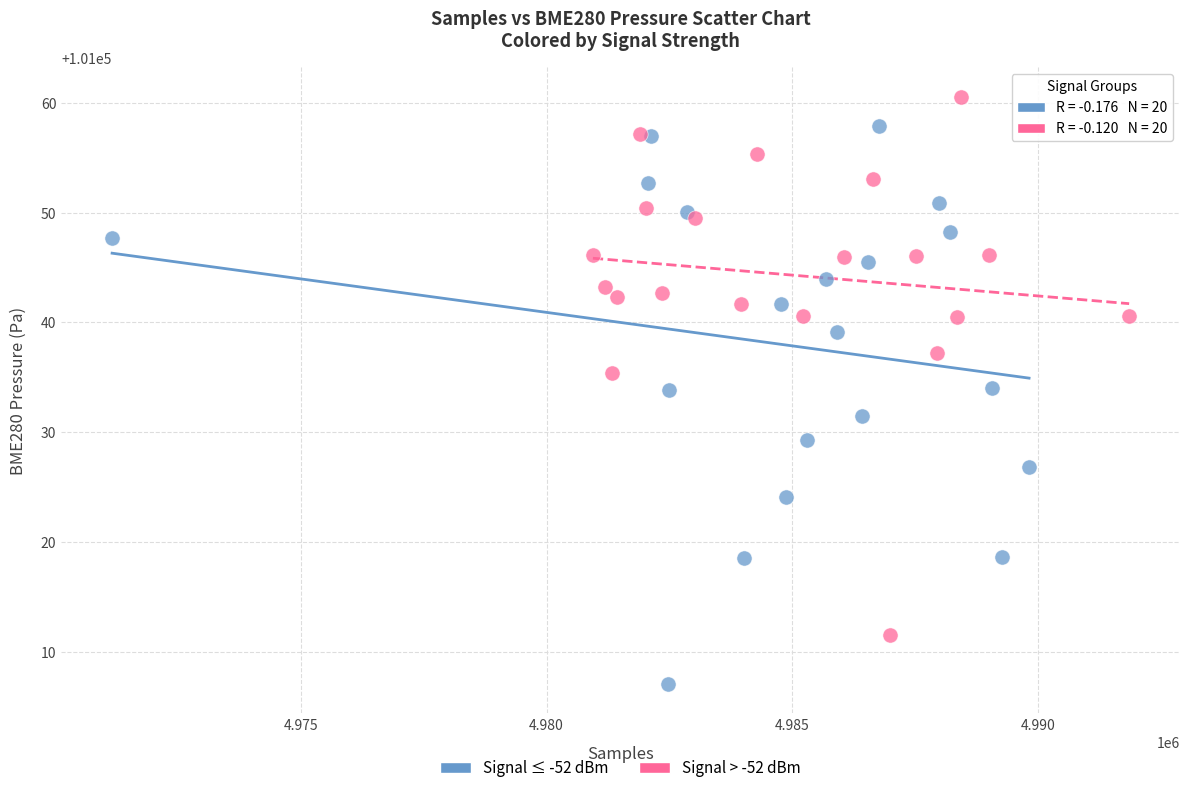

Which series has the widest spread of Y values?

Signal ≤ -52 dBm